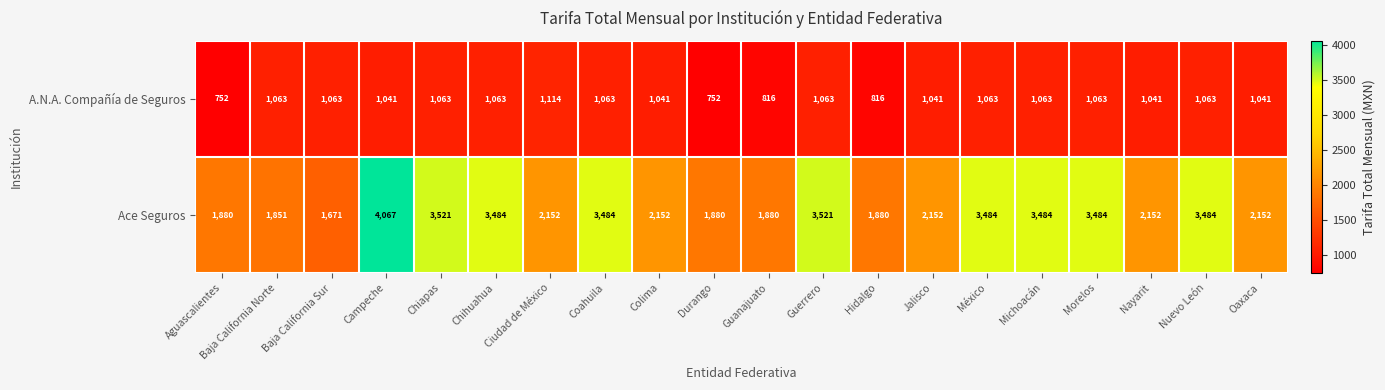

At which category does the chart reach its peak across all series?

Campeche